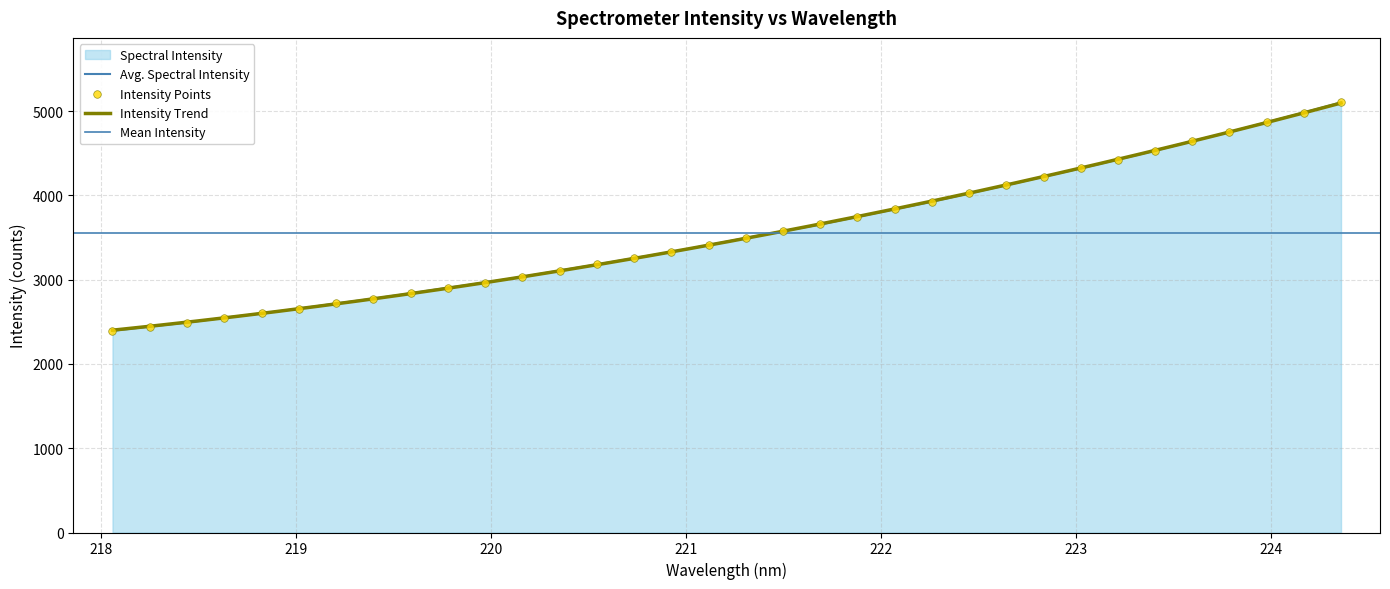

What is the change in value from 218.2508 to 219.9712?

+522.1